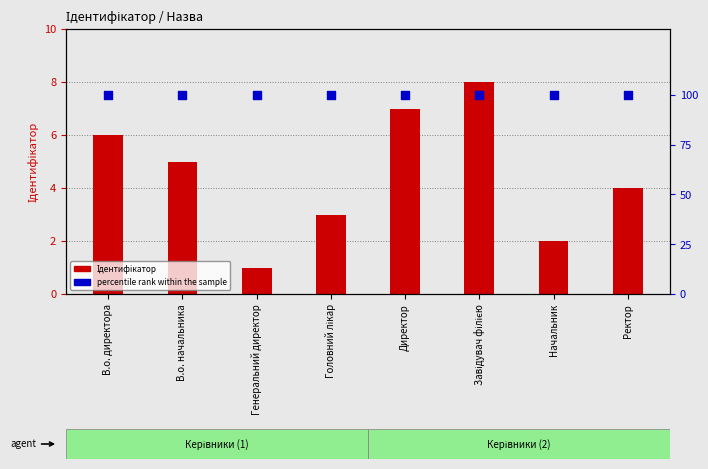

At which category is the sum across all series the highest?

Завідувач філією